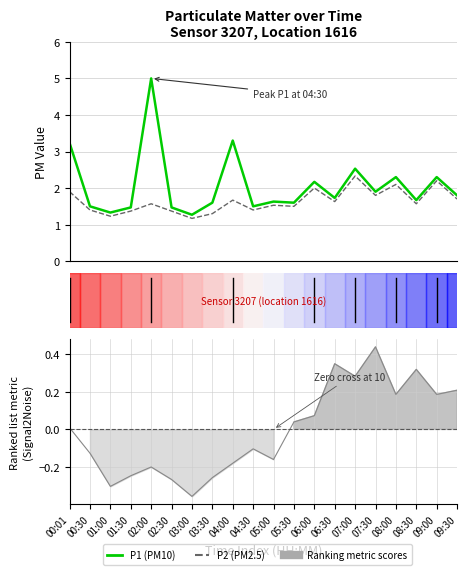

What is the difference between the highest and lowest values at 00:01?

1.3